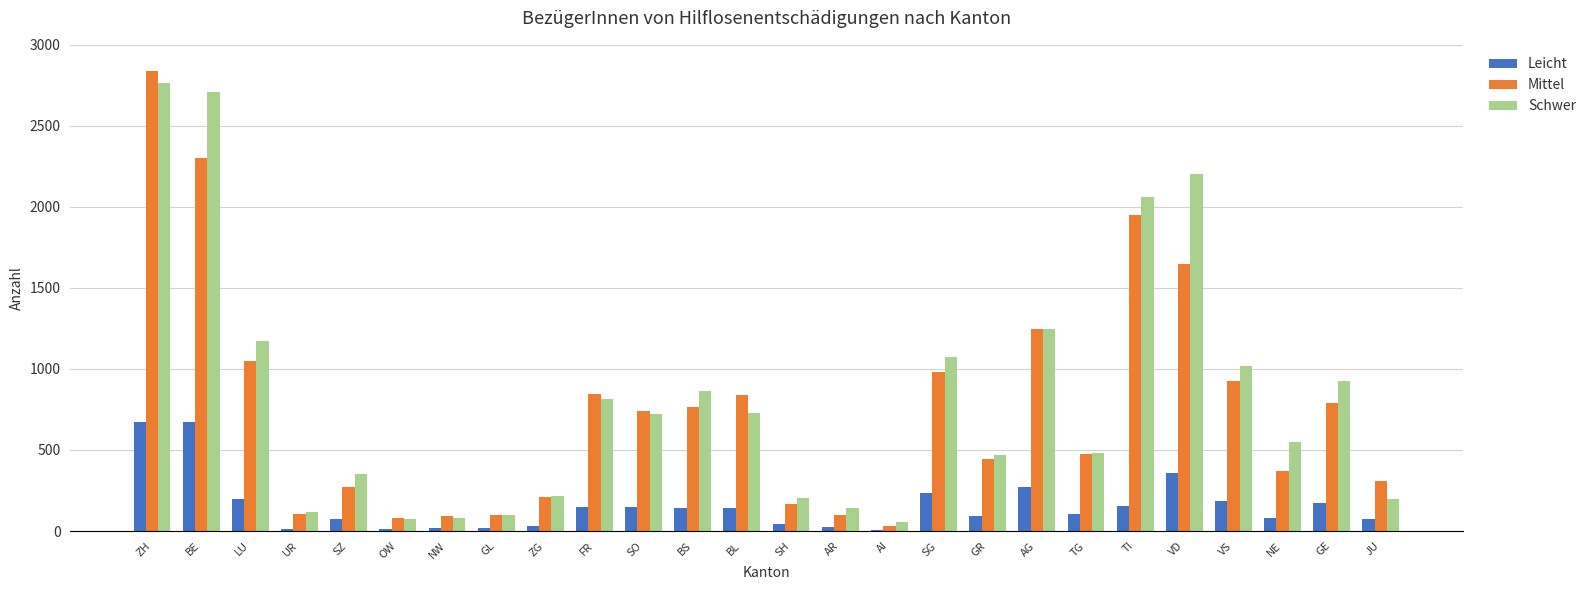

What is the highest value of the Leicht series?

674